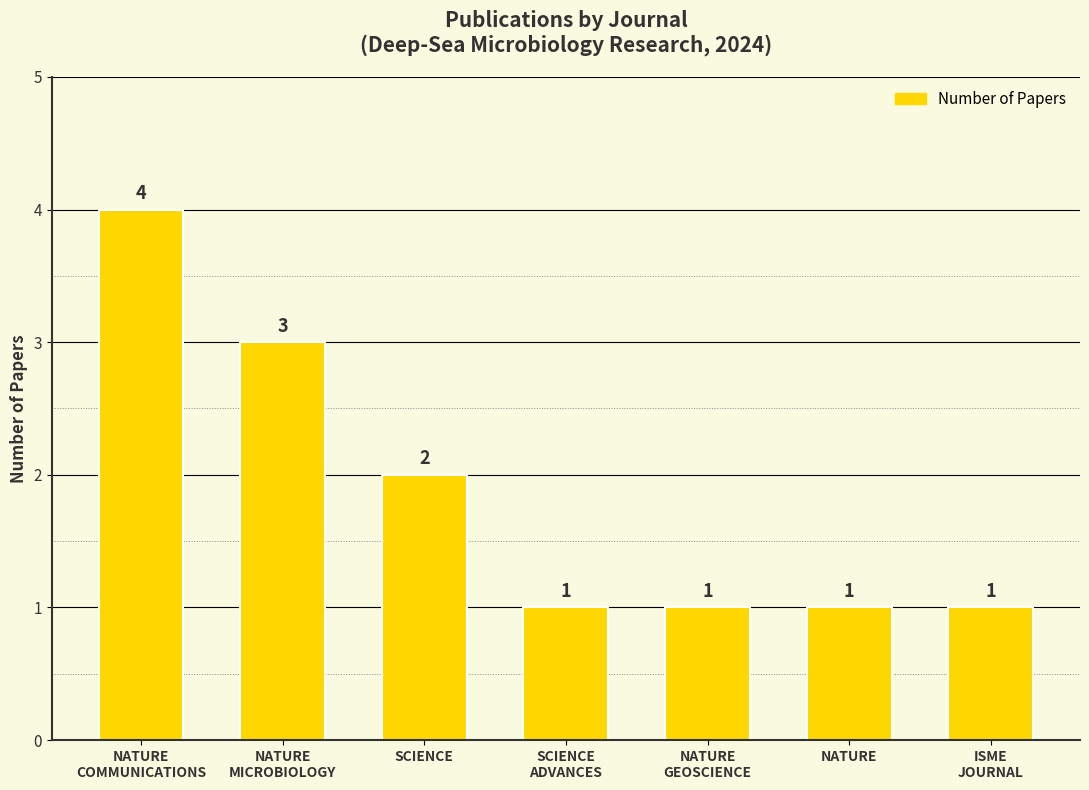

Where is the data nearest to the value 2?

SCIENCE